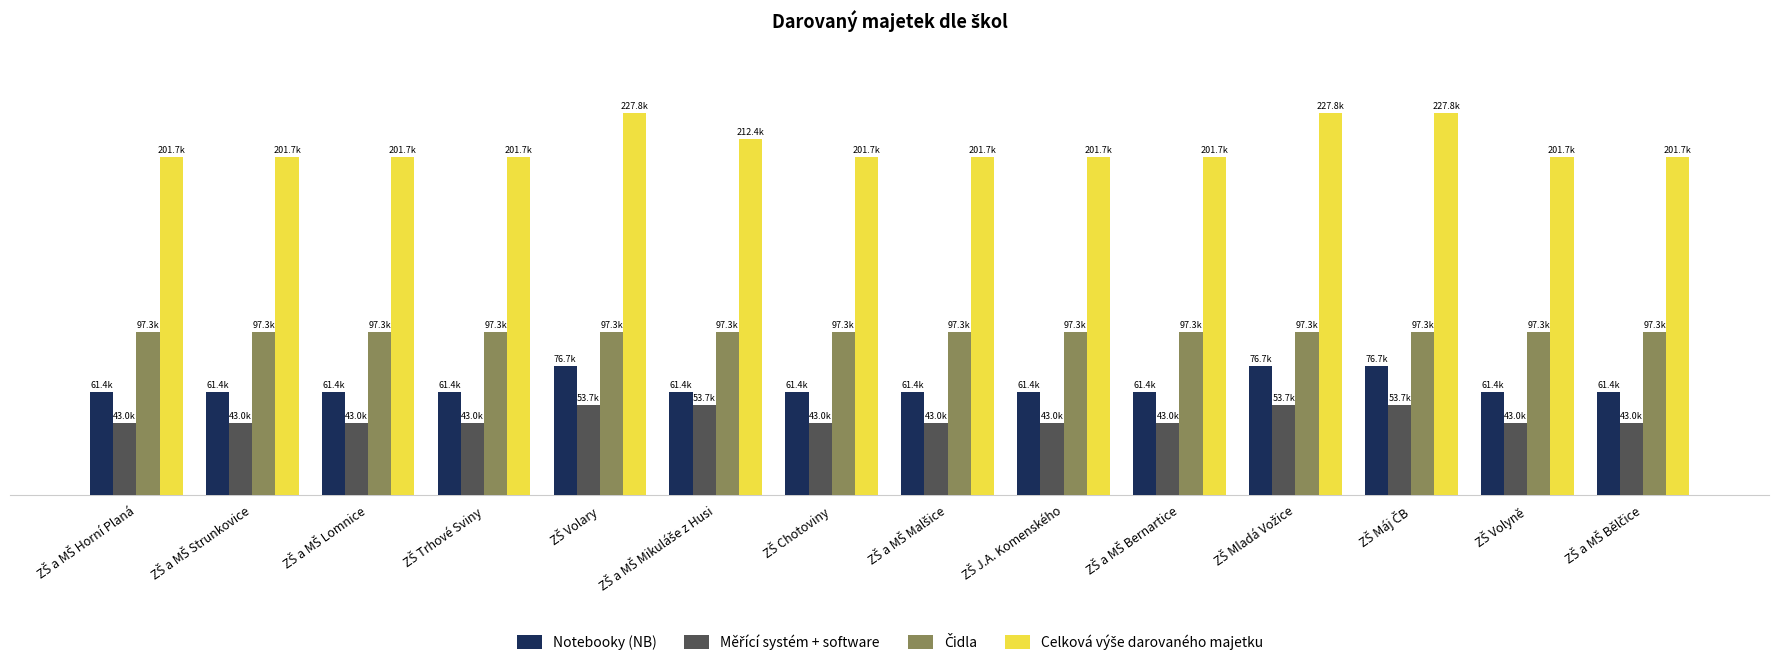

What position from the right is ZŠ Chotoviny?

8